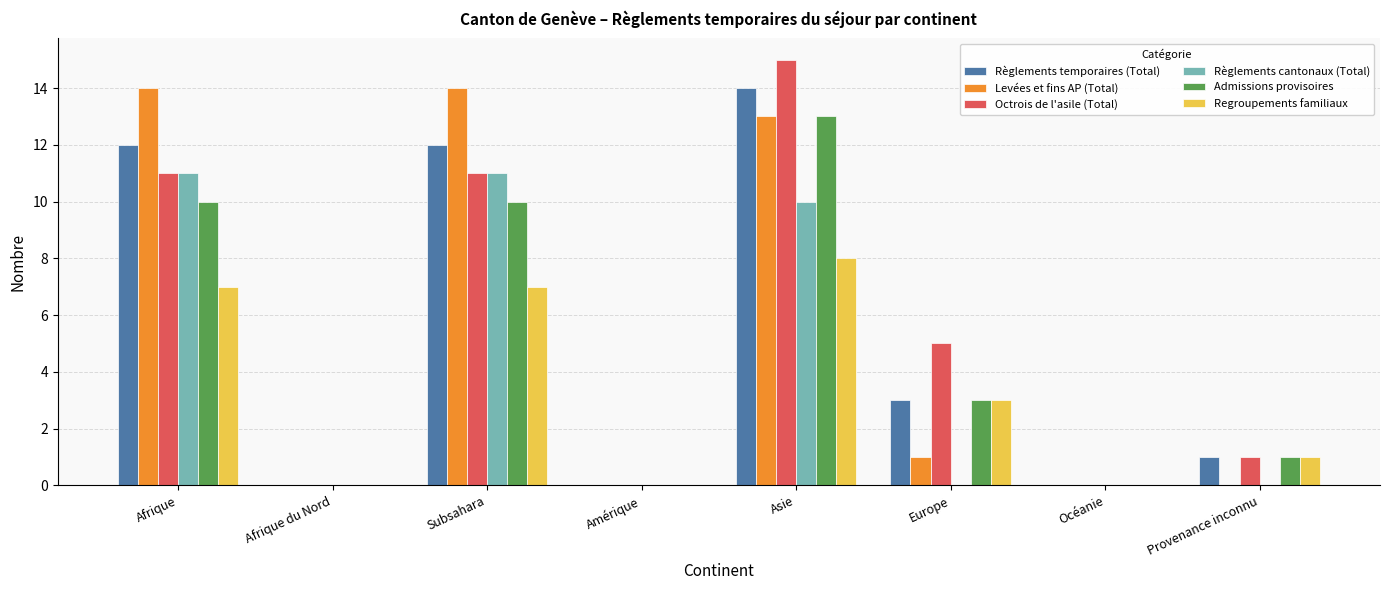

How many groups of bars are there?

8